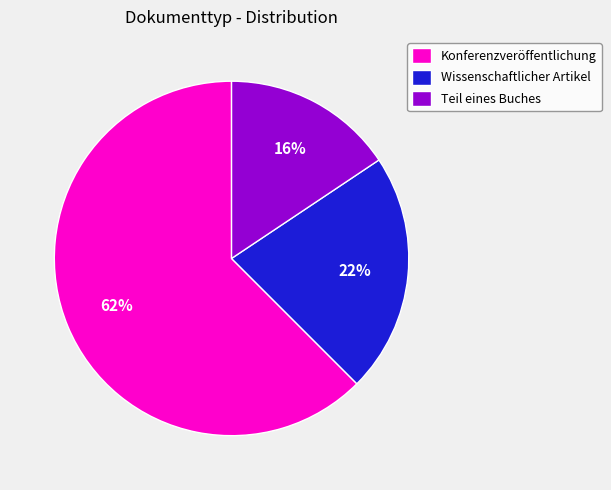

Is the sum of Teil eines Buches and Wissenschaftlicher Artikel greater than half?

No